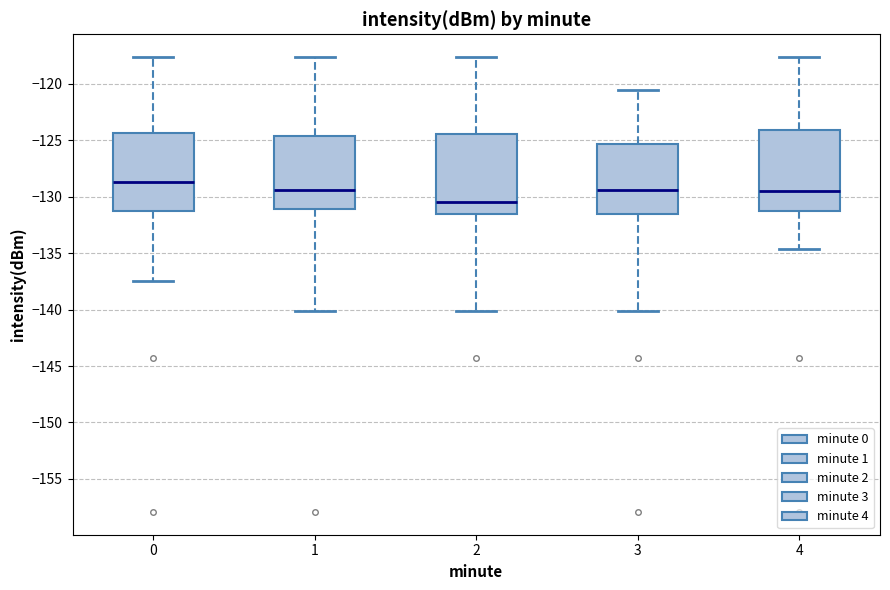

Where does the upper whisker of the box at x = 1 end on the y-axis? The values are not printed on the chart, so give them approximately, as read against the axis.

-117.5